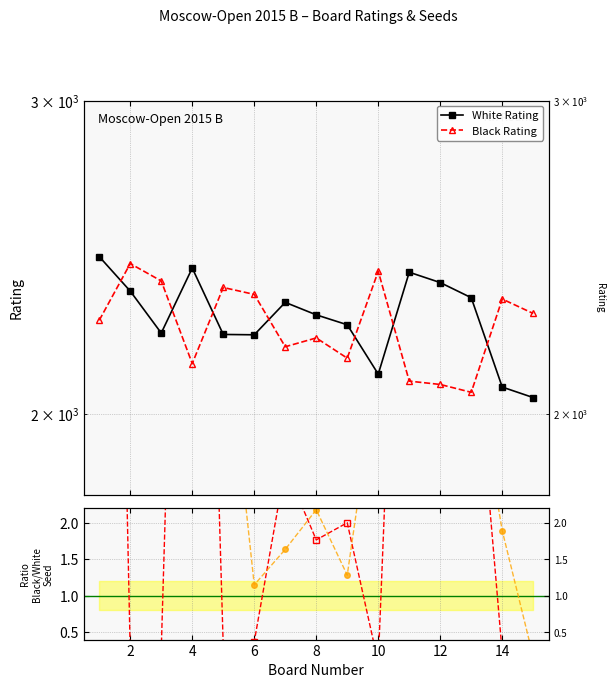

What is the sum of the Smoothed ratio values at 14 and 11?

8.0